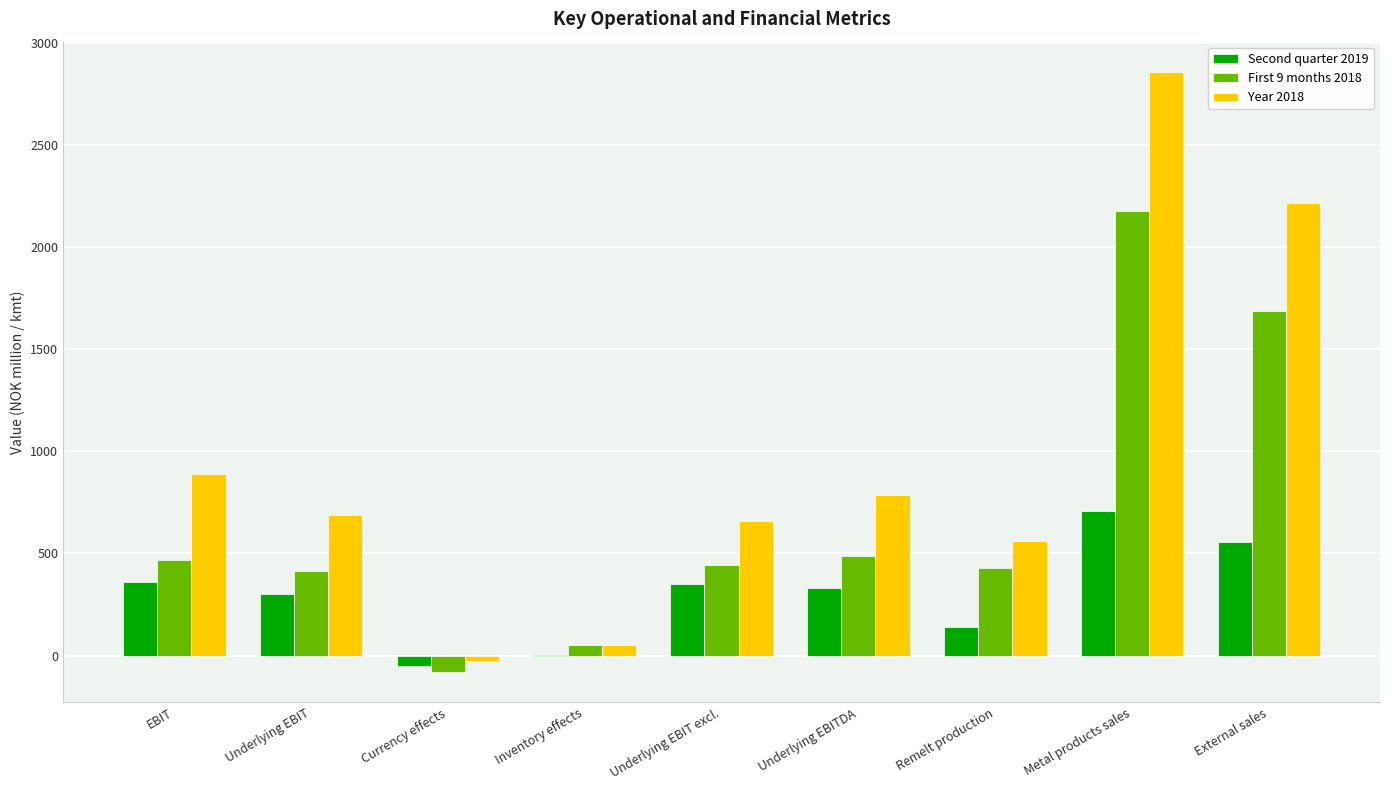

What is the maximum value for First 9 months 2018?

2176.8